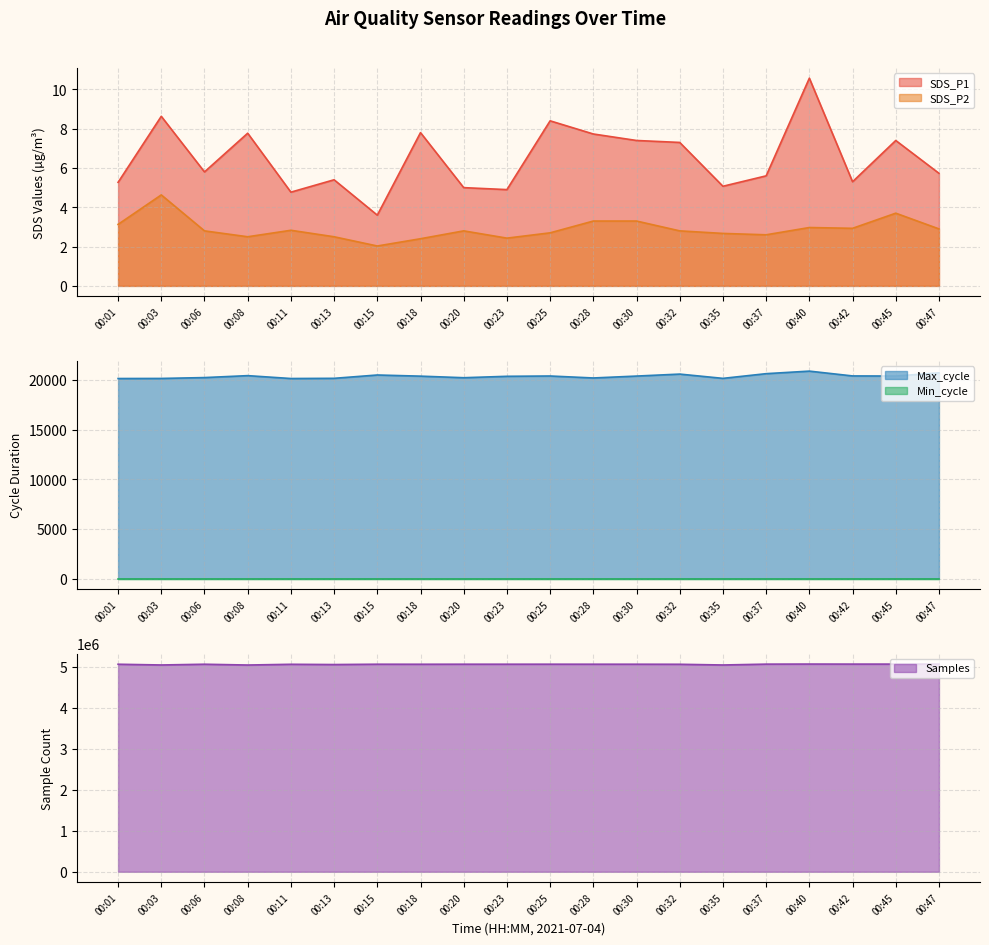

Is the value of SDS_P1 at 00:42 greater than the value of SDS_P2 at 00:11?

Yes